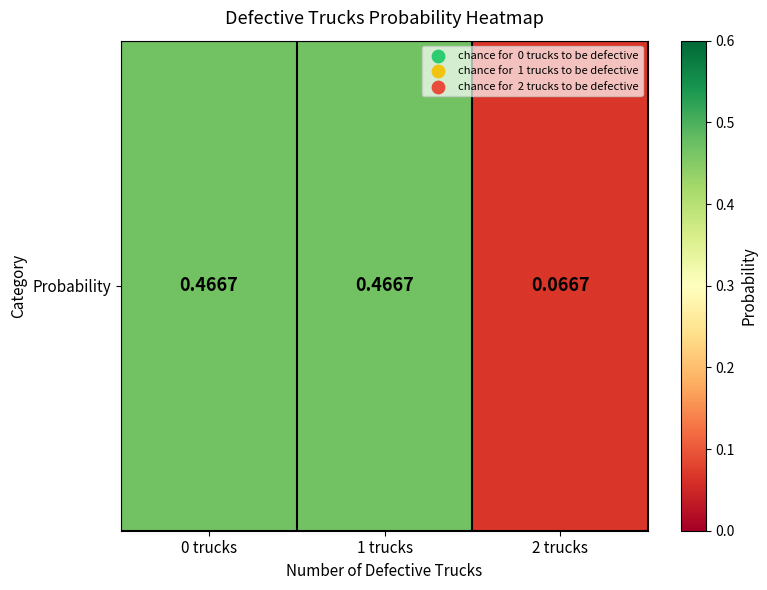

List the labels in order of value, smallest first.

2 trucks, 0 trucks, 1 trucks